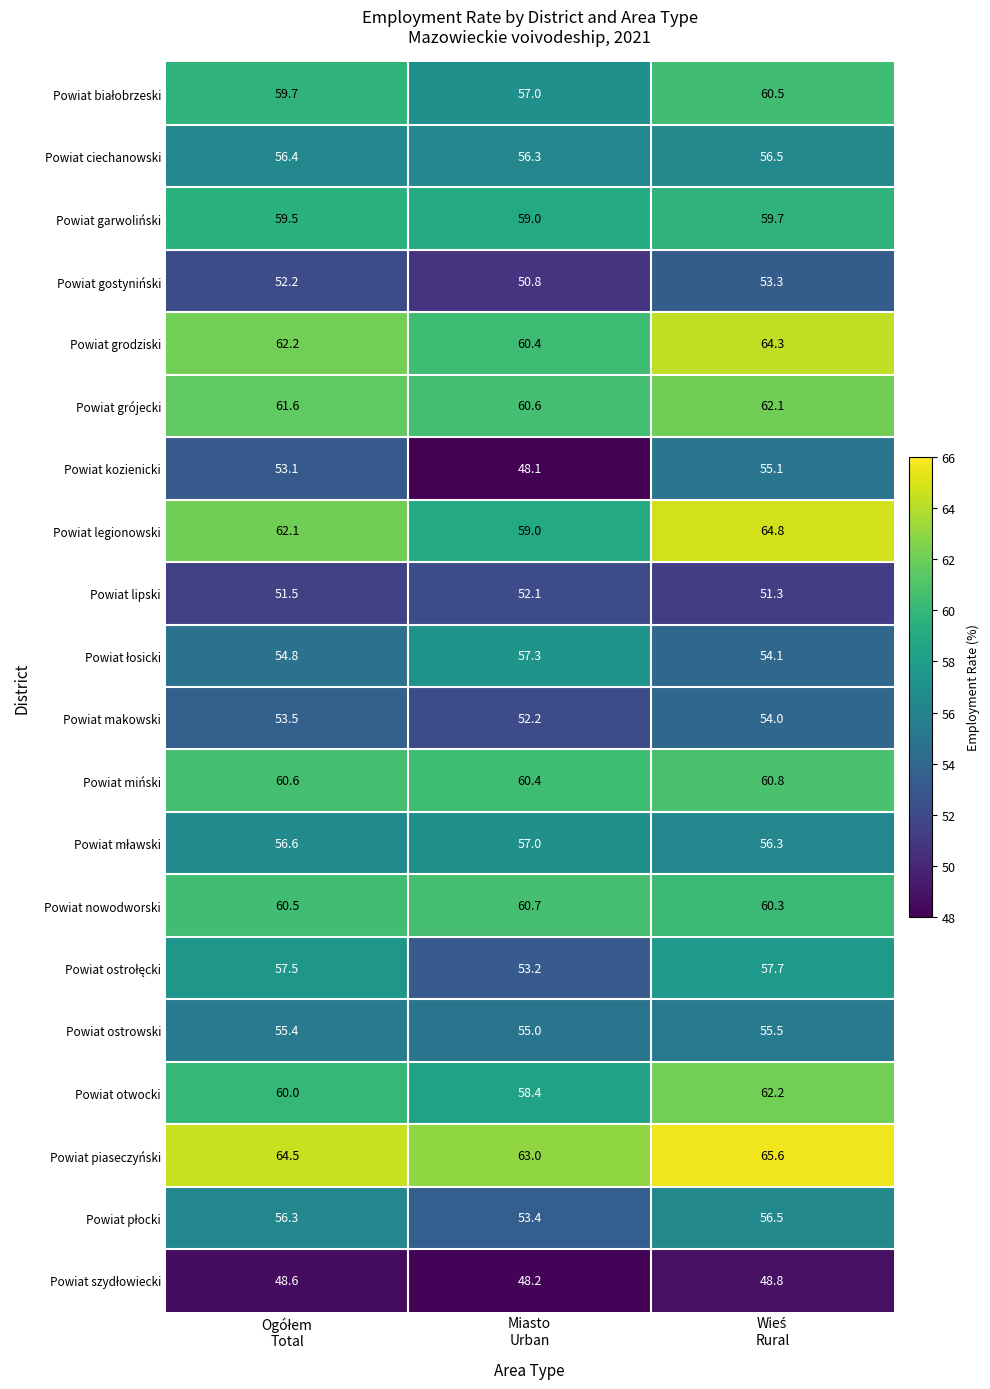

What is the average value of the Powiat otwocki series?

60.2